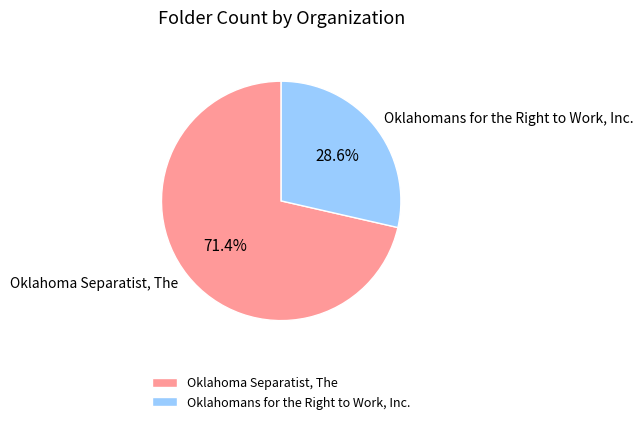

Which slice is the largest?

Oklahoma Separatist, The